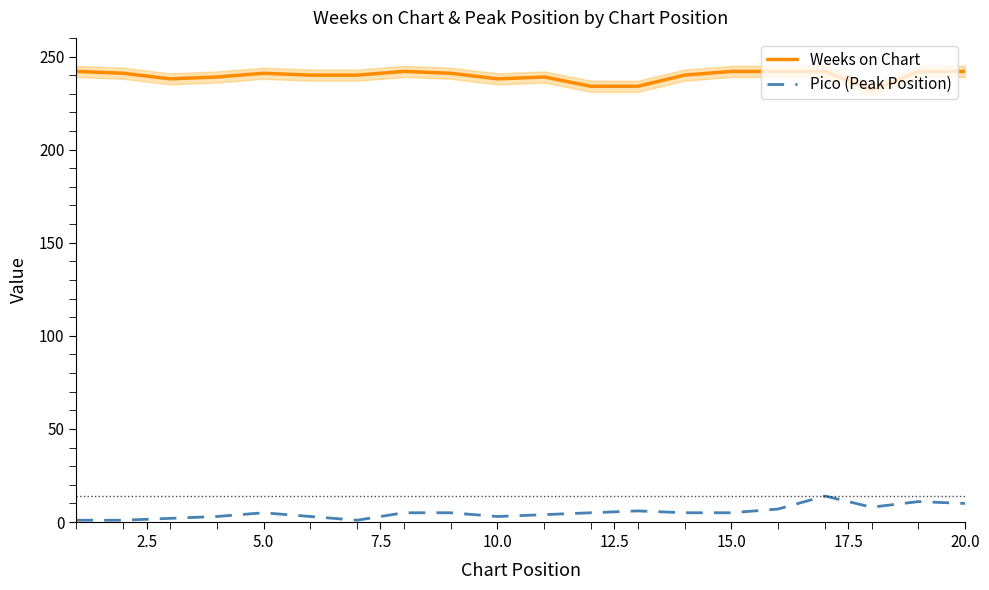

The Pico (Peak Position) series shows 3 at 10.0. True or false?

True